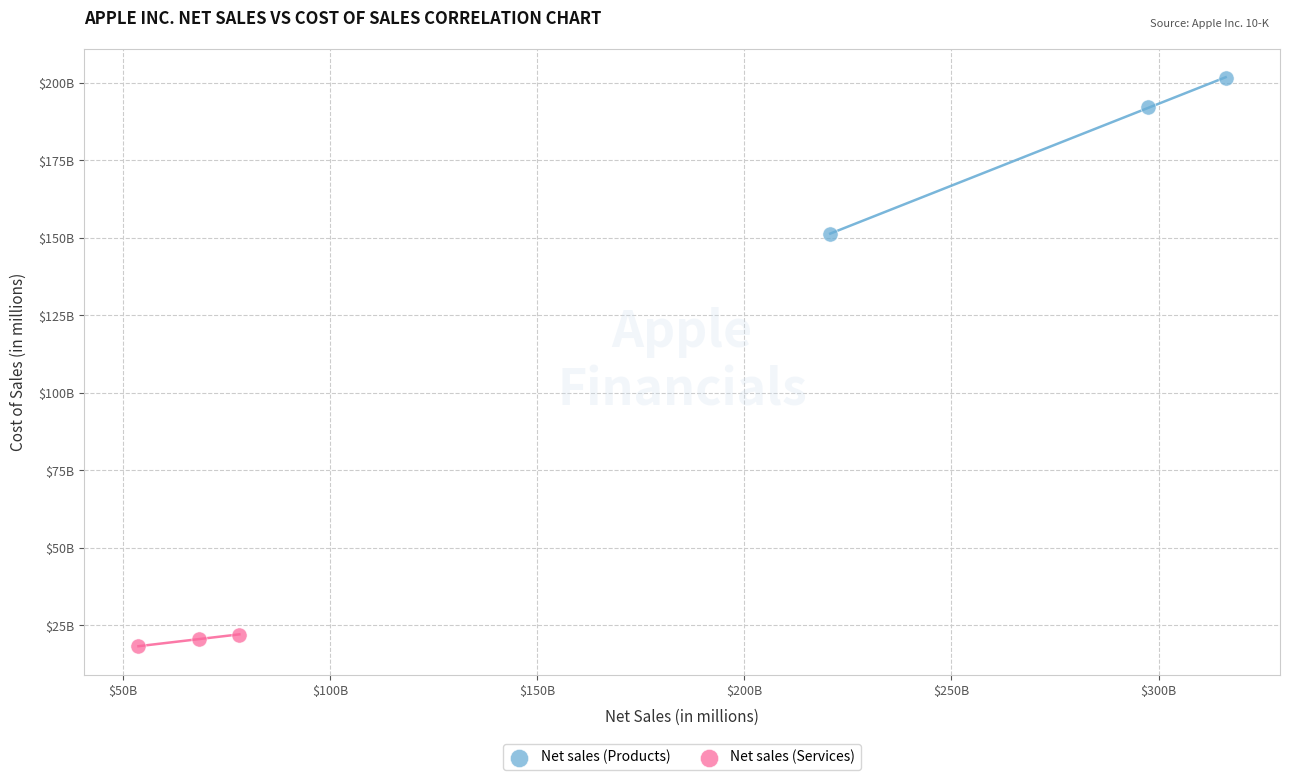

Which series reaches the minimum Y coordinate?

Net sales (Services)